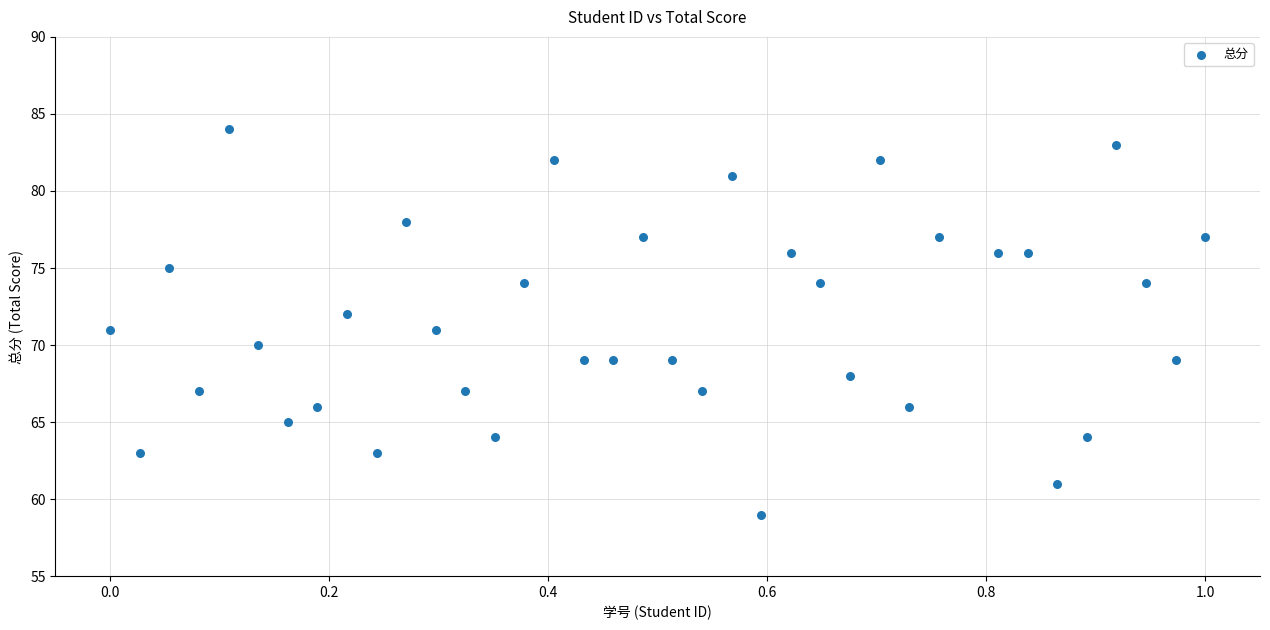

What is the range of Y values (max minus min)?

25